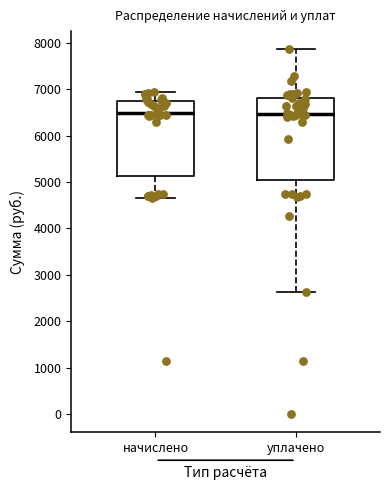

Reading left to right, read every box against the y-axis: the position of its median line, the range the box covers, and the ends of its whiskers. The values are not printed on the chart, so give them approximately, as read against the axis.

начислено: median 6500, box 5100 to 6800, whiskers 4700 to 6900
уплачено: median 6500, box 5000 to 6800, whiskers 2600 to 7900